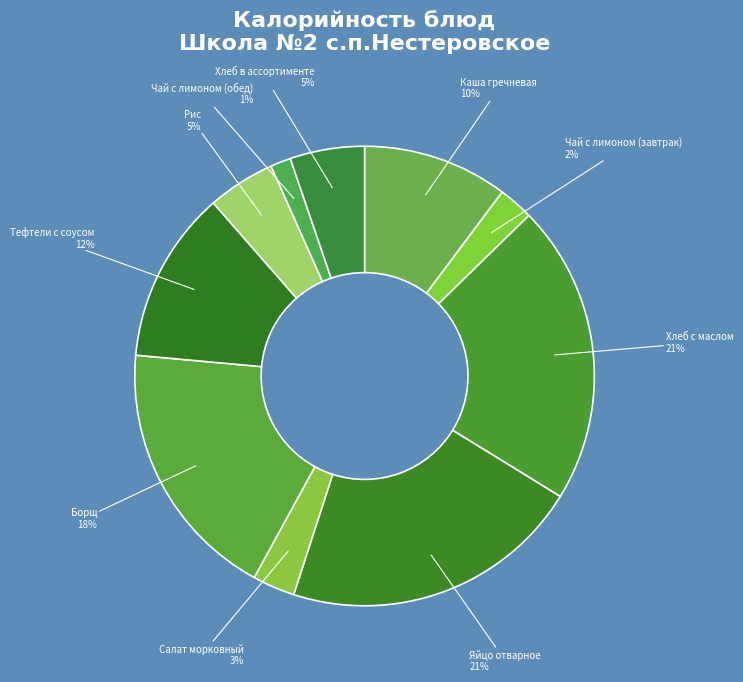

Is there any slice that represents more than half of the pie?

No